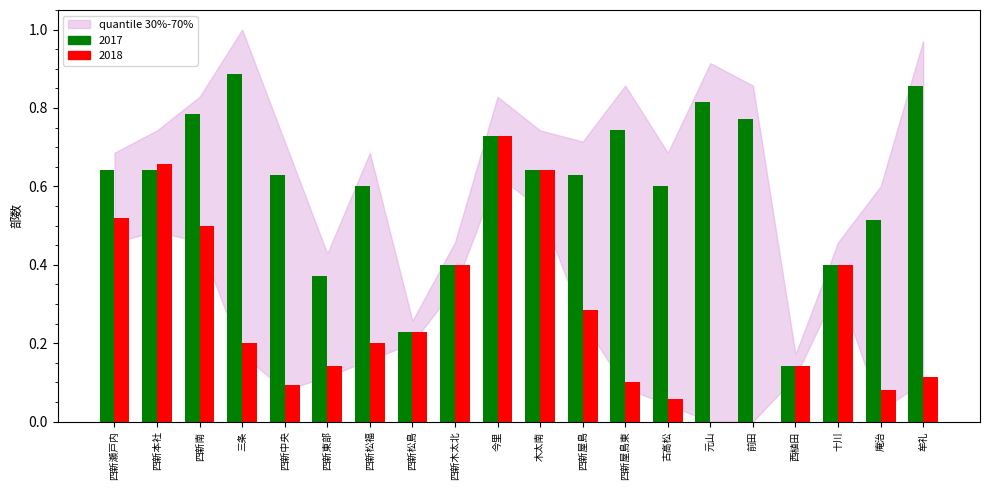

True or false: 2017 has a value of 1.6 at 三条.

False